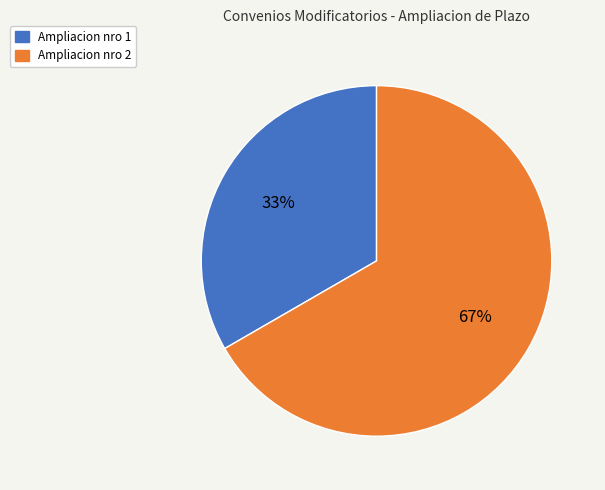

Is there a majority slice in this chart?

Yes